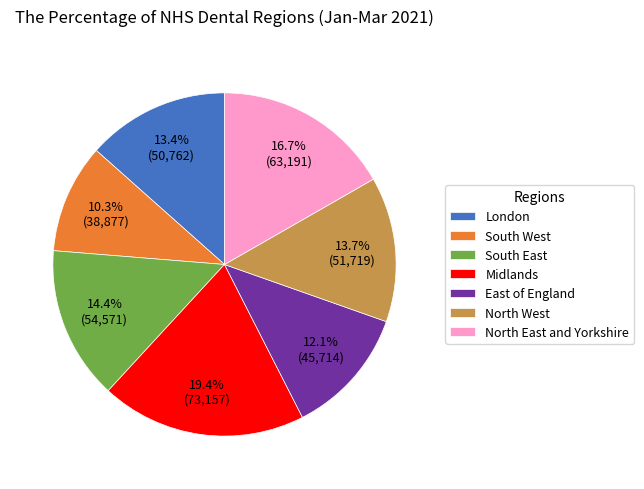

What percentage is the North West slice, to the nearest percent?

14%